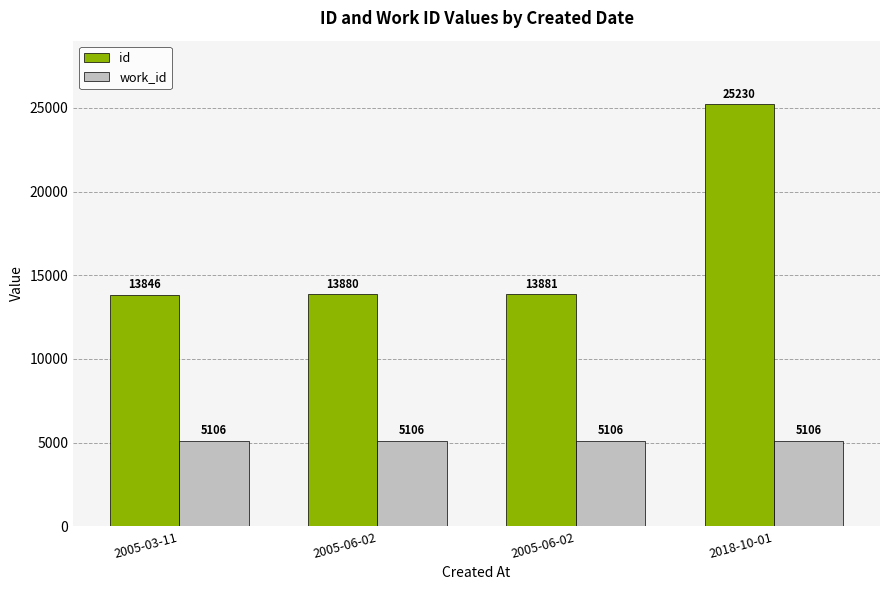

What is the sum of all id values?

66837